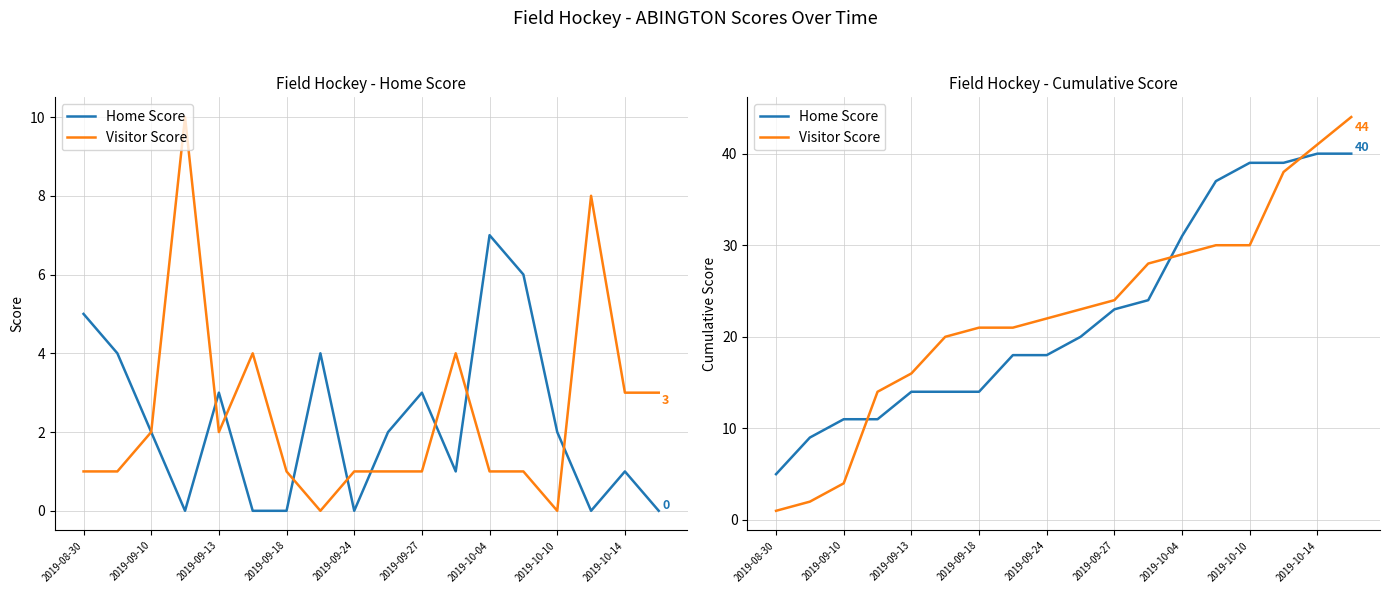

What is the minimum value for Visitor Score?

1